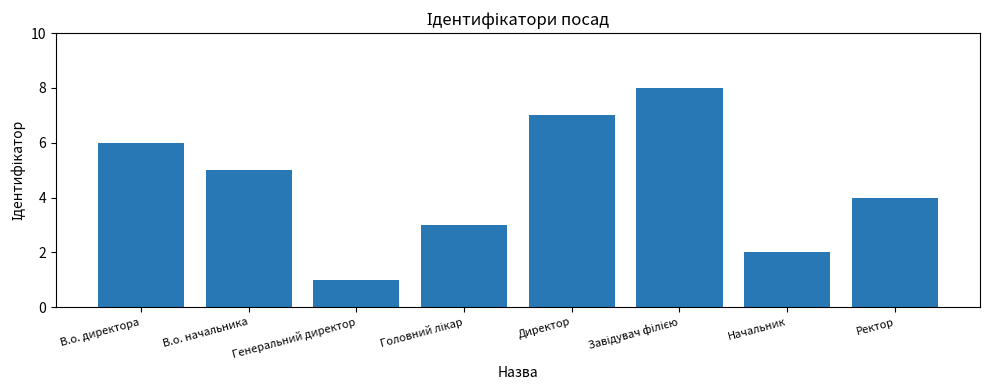

What position from the right is Генеральний директор?

6